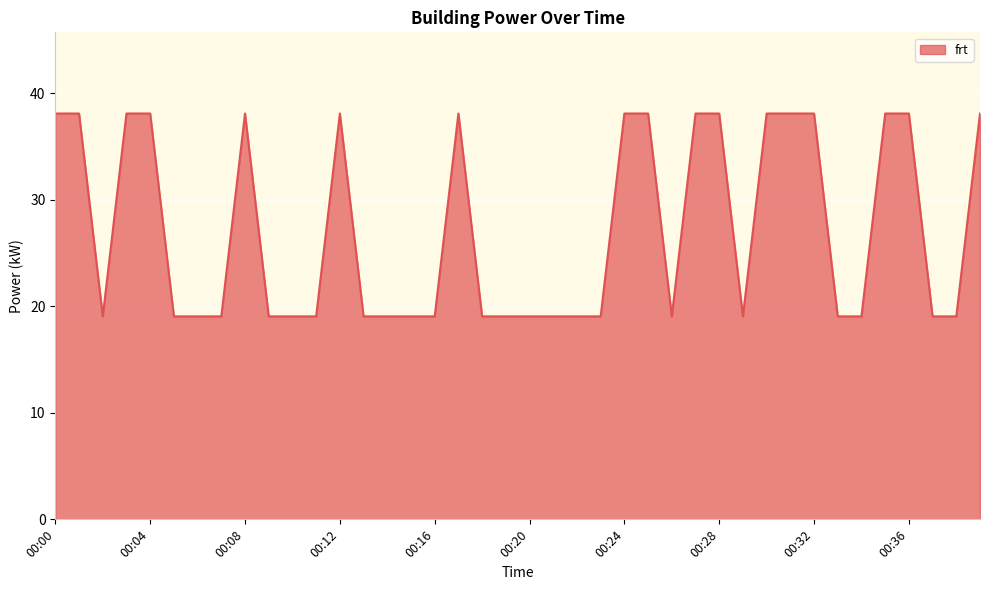

What is the maximum value shown in the chart?

38.1